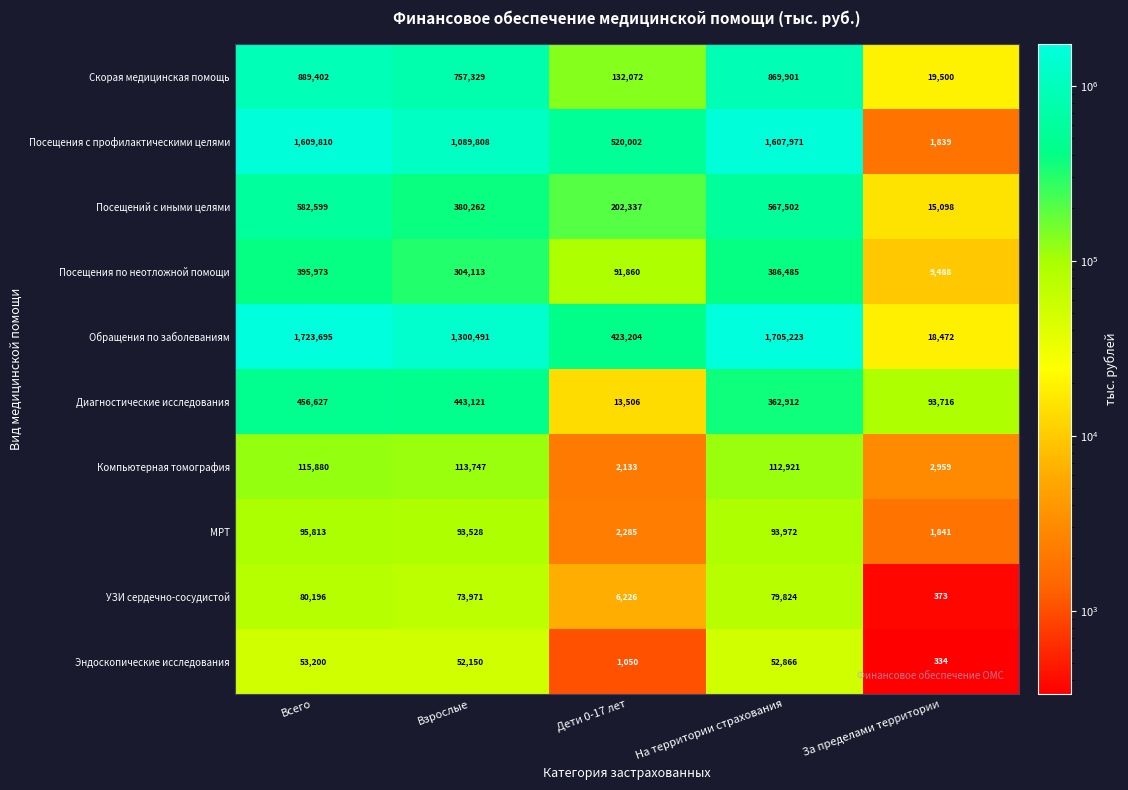

At how many categories does at least one series exceed 883922?

3